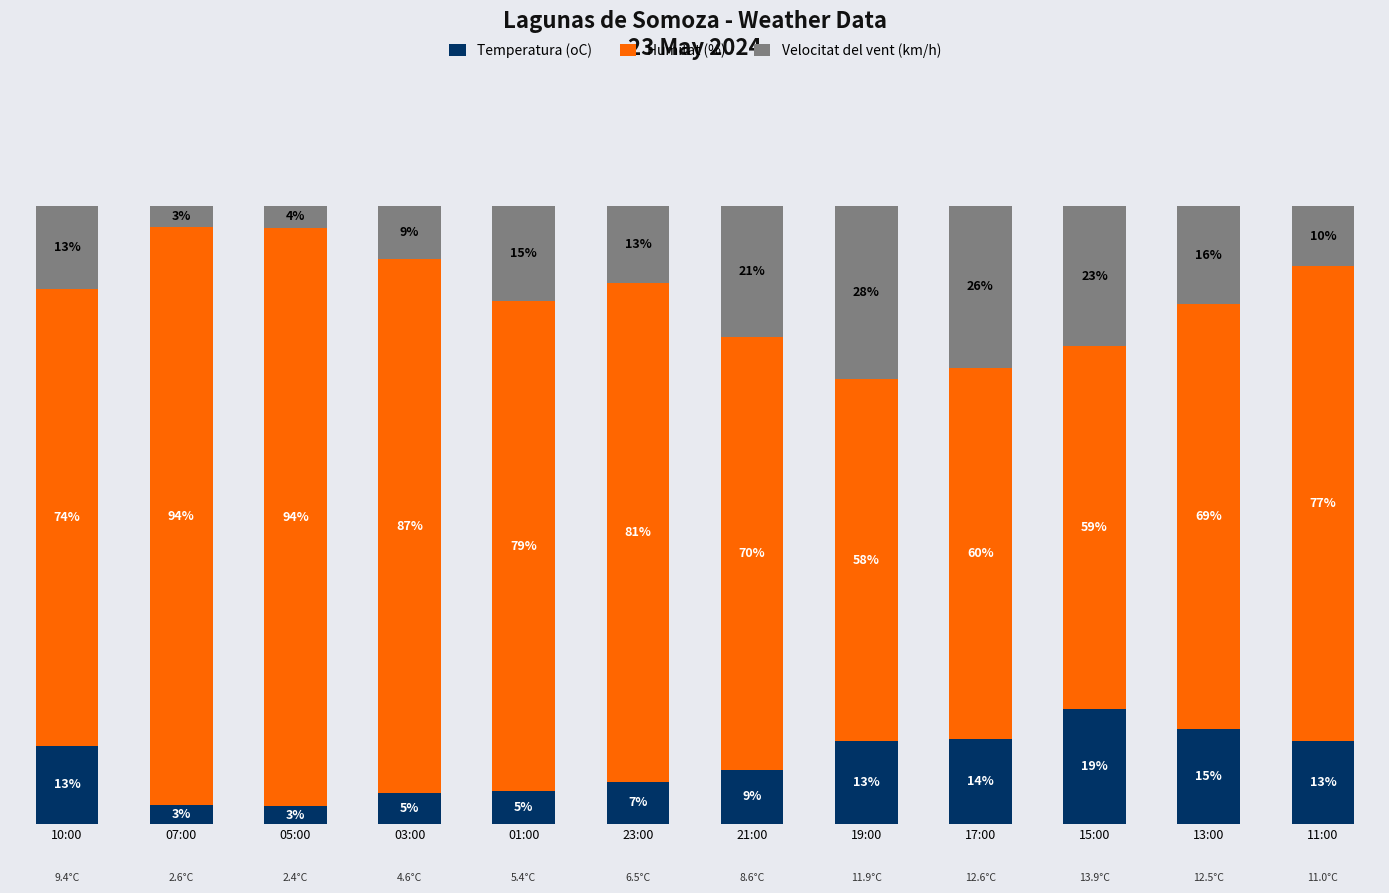

What value does the Humitat (%) series have at 21:00?

70.0